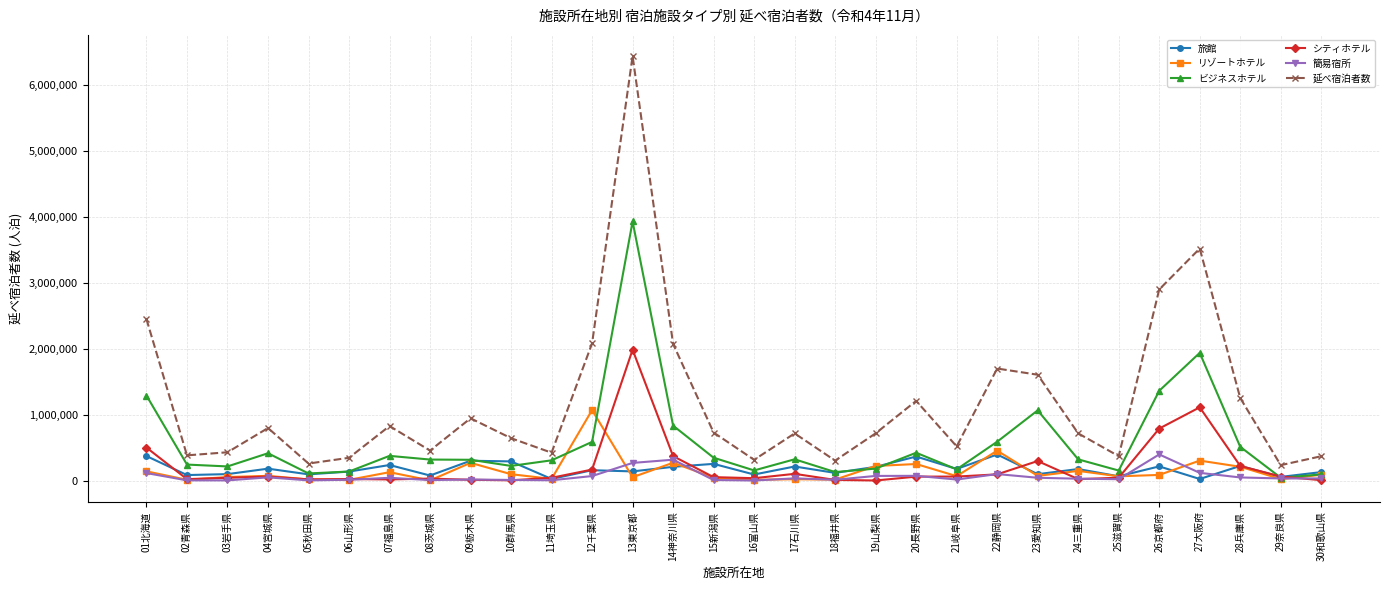

How many lines are shown in the chart?

6